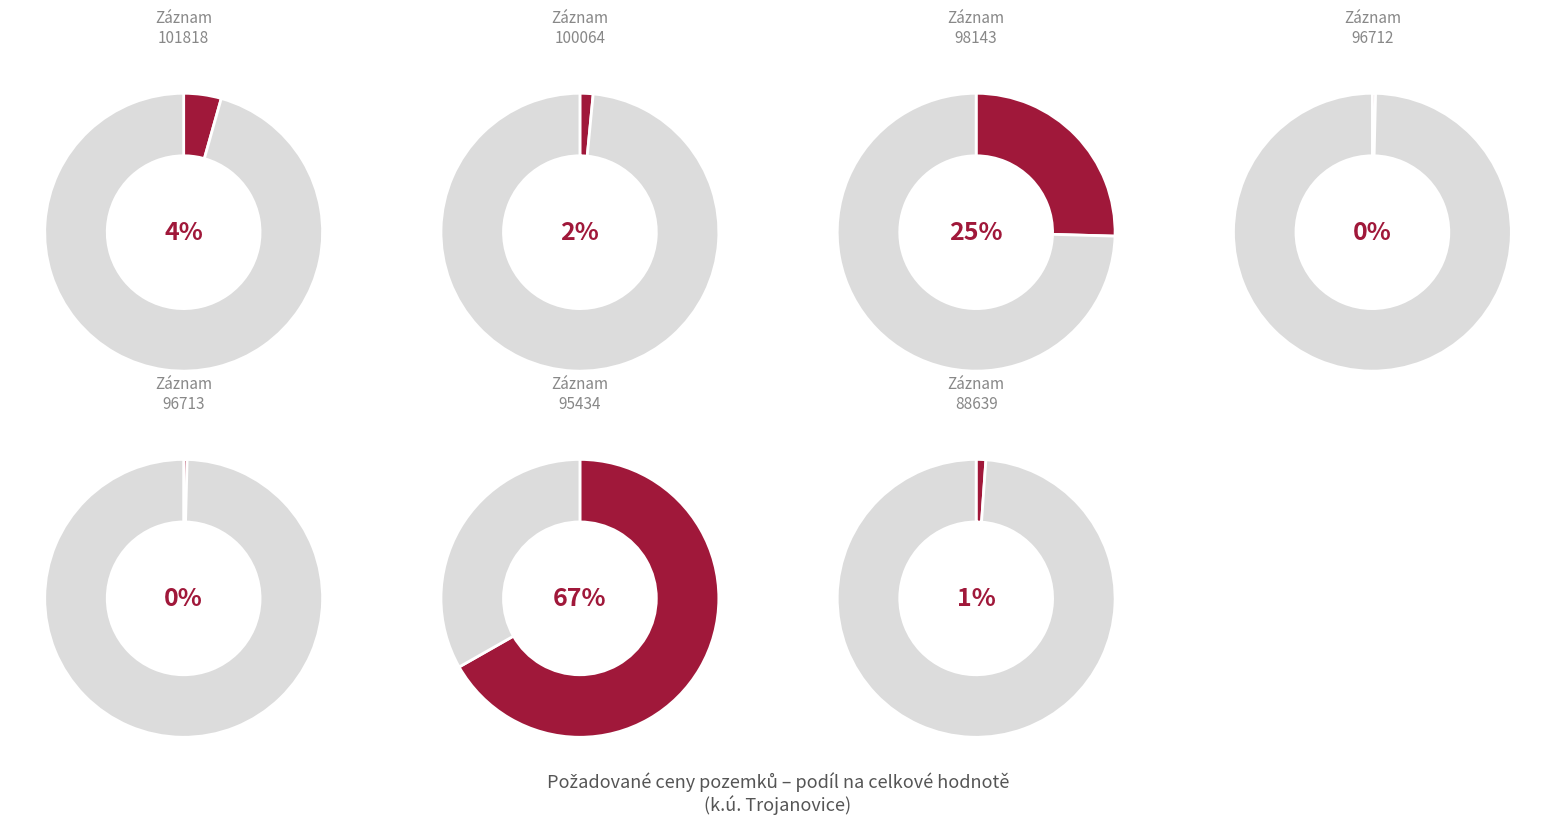

What percentage is the 98143 slice, to the nearest percent?

25%